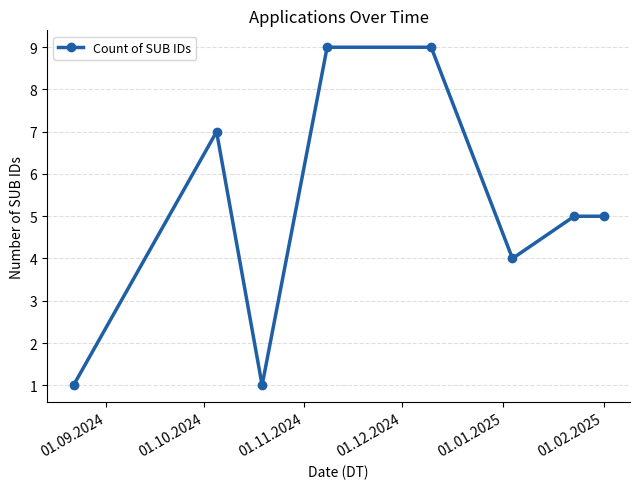

What is the difference between the second highest and second lowest values?

8